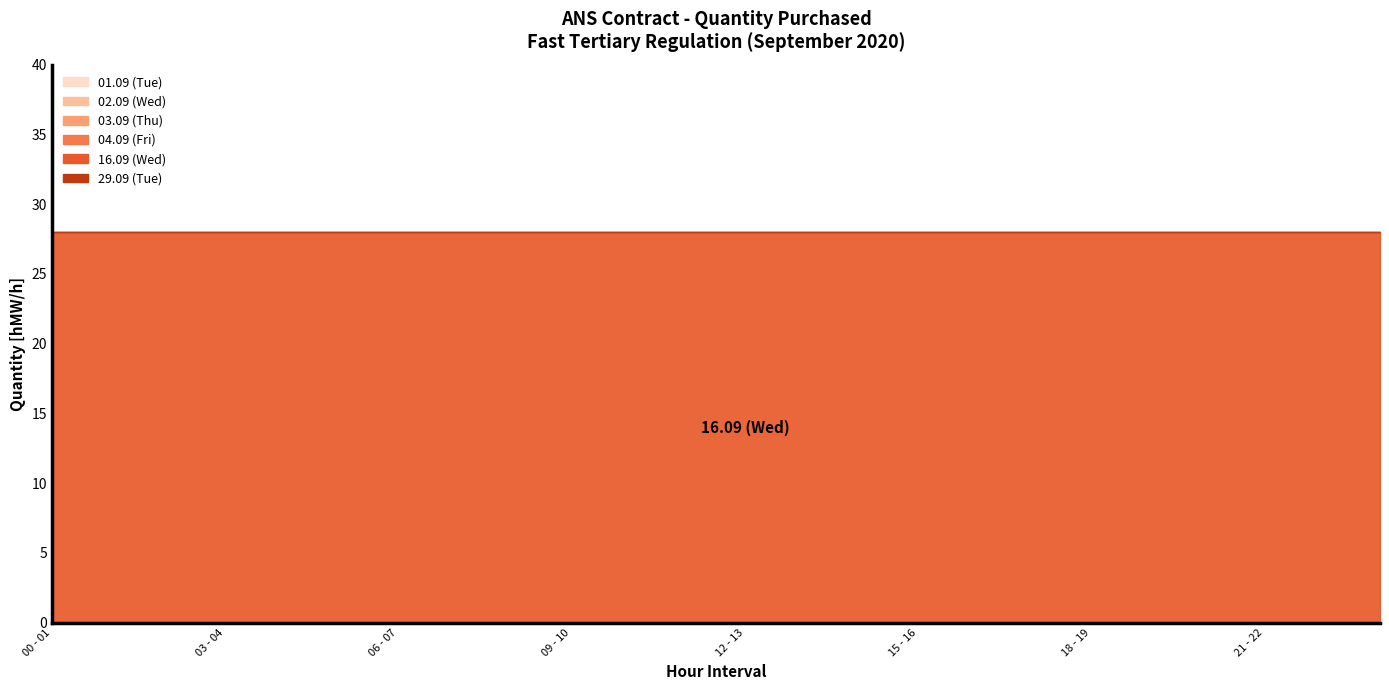

Does the chart display data point markers on the line(s)?

No